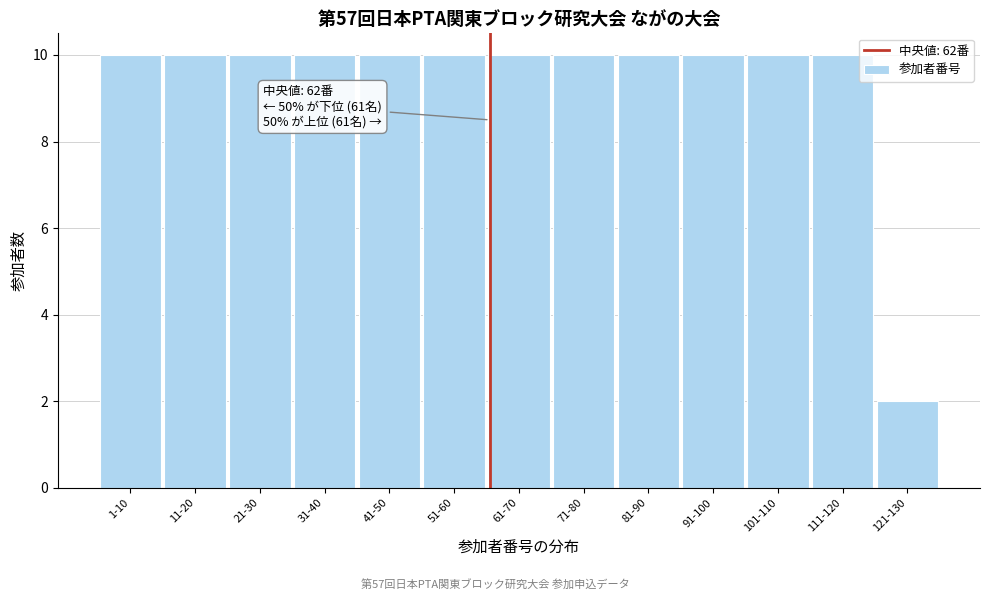

Reading left to right, list all the values displayed in this chart.

1-10=10	11-20=10	21-30=10	31-40=10	41-50=10	51-60=10	61-70=10	71-80=10	81-90=10	91-100=10	101-110=10	111-120=10	121-130=2